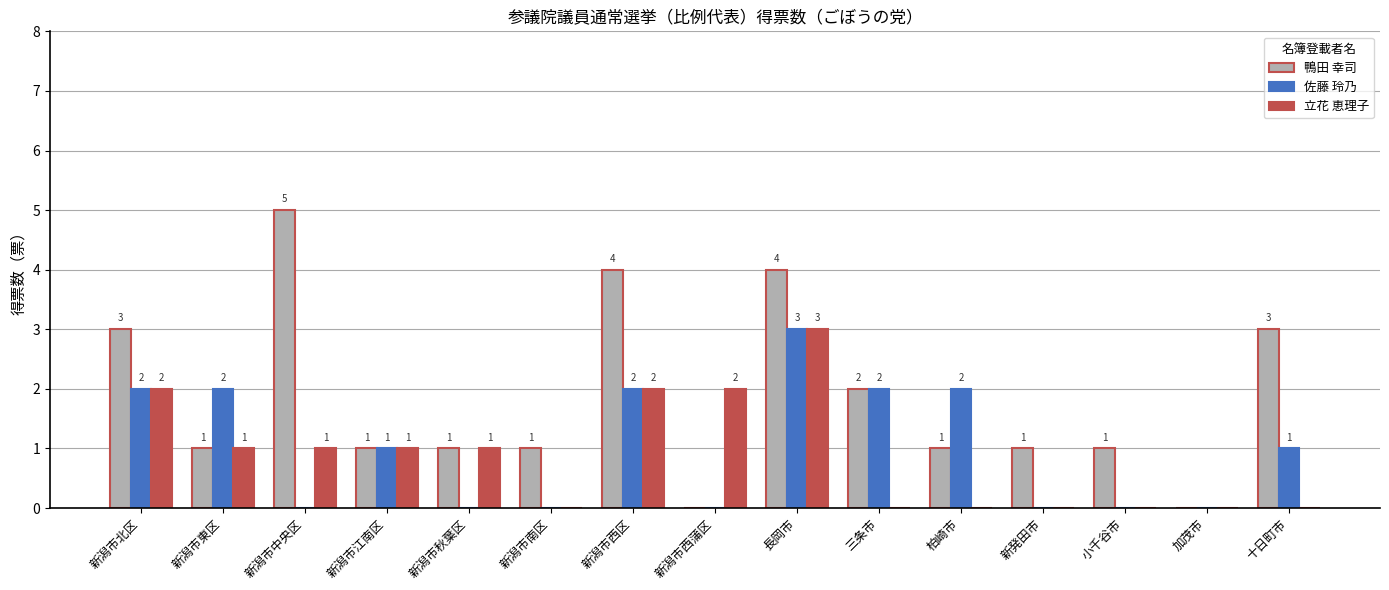

The value of 鴨田 幸司 at 新潟市西蒲区 is -3. True or false?

False